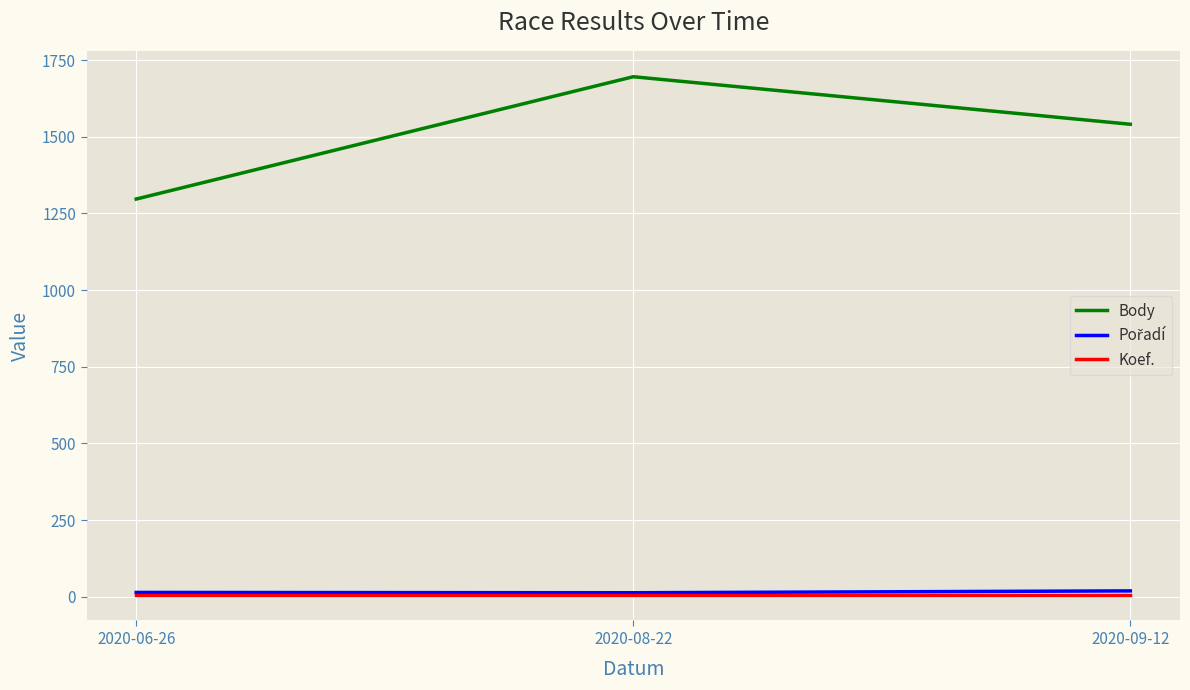

Does the chart have visible grid lines?

Yes